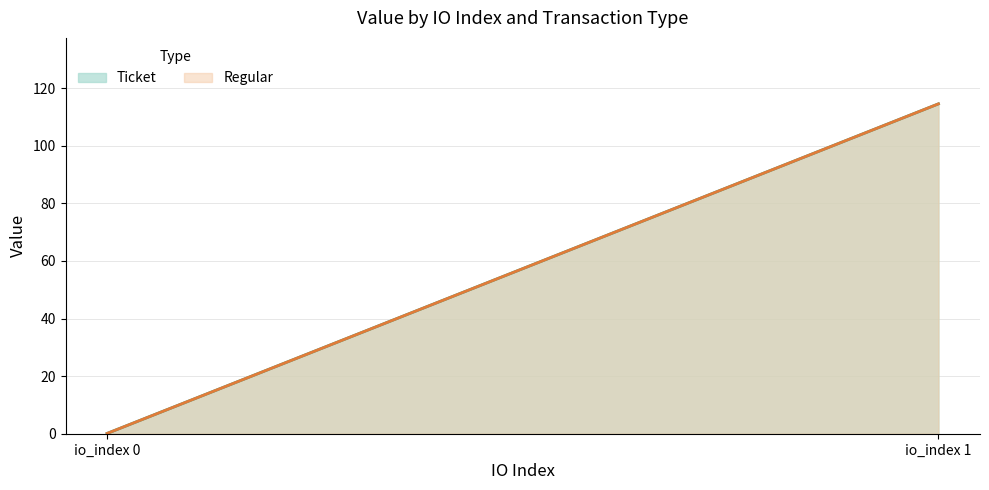

What is the highest value of the Regular series?

114.5